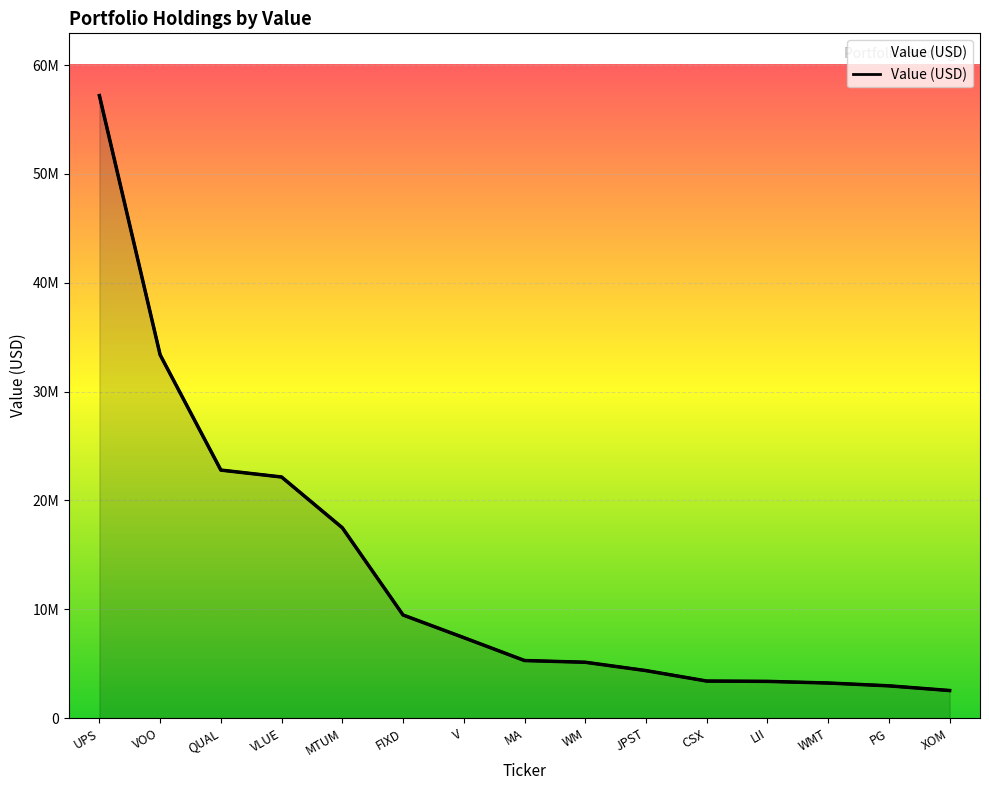

True or false: there are more than 0 points higher than both neighbors.

False